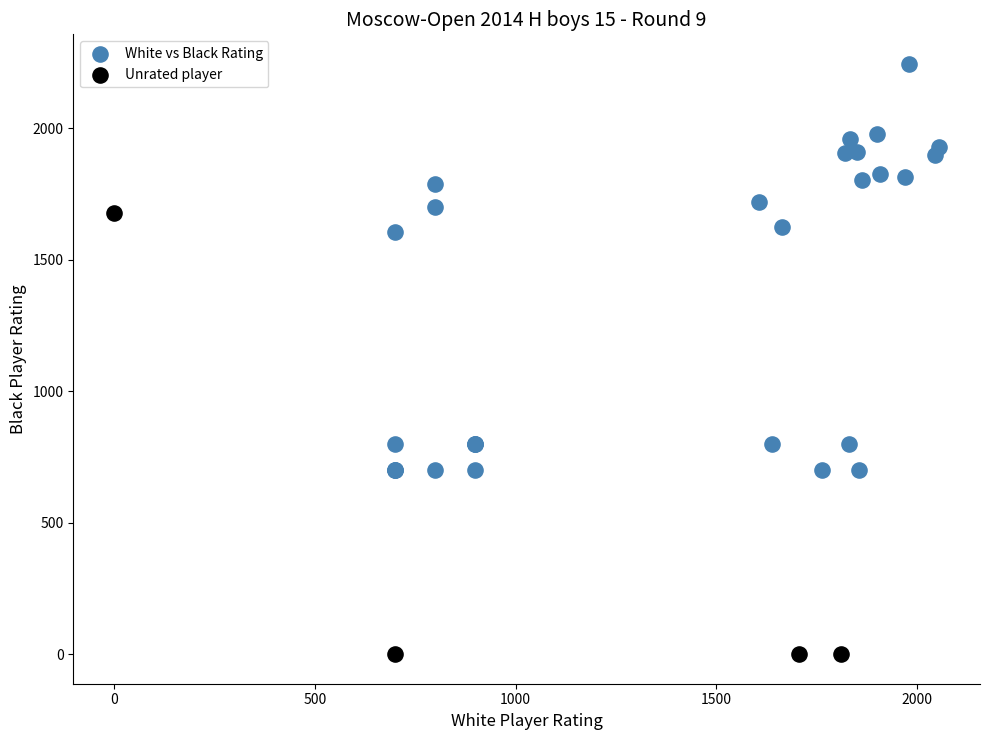

Which series contains the lowest Y value?

Unrated player